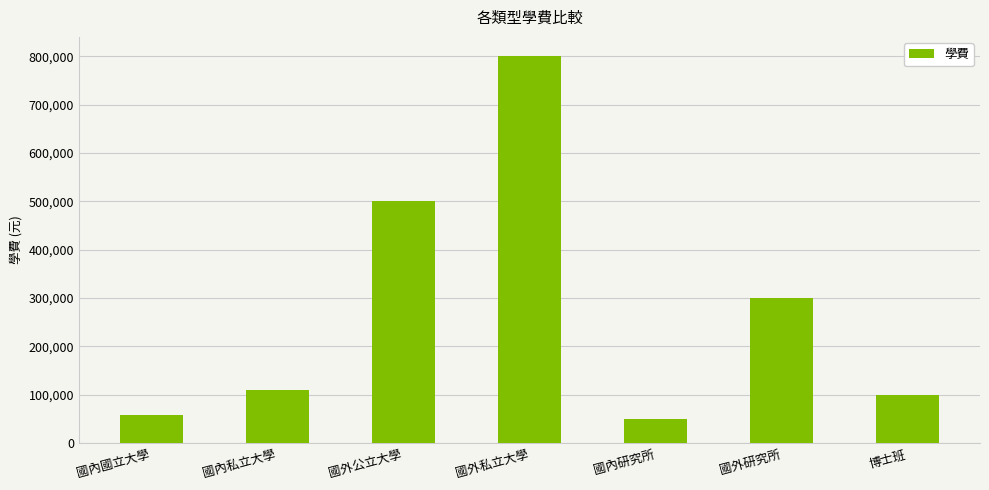

Where is the data nearest to the value 425000?

國外公立大學